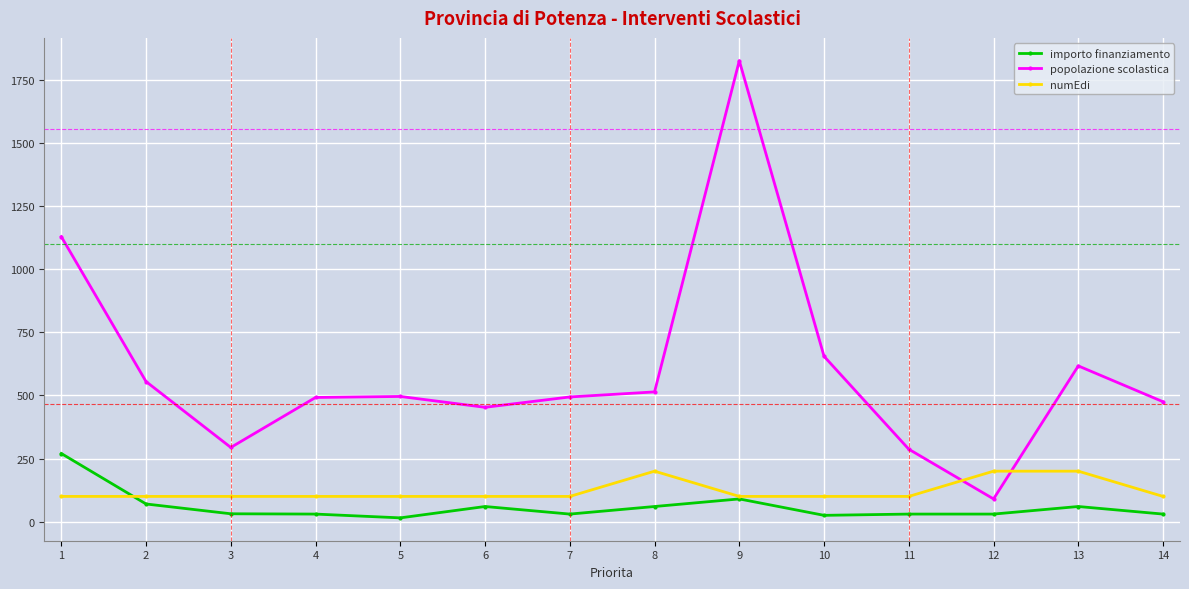

Where do popolazione scolastica and numEdi first cross each other?

11 and 12